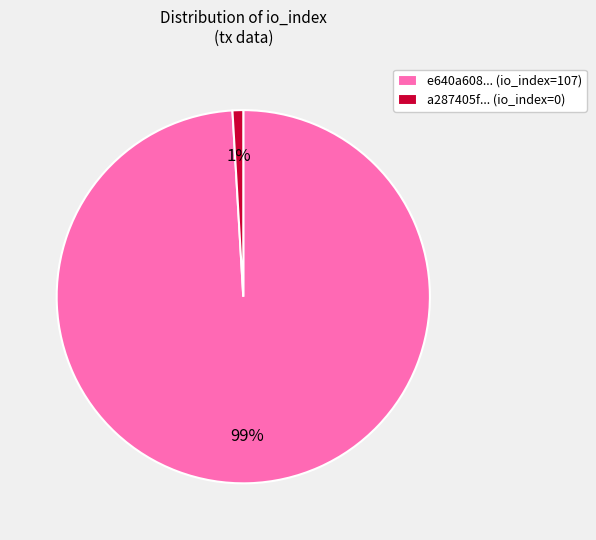

Count the number of slices in the pie.

2